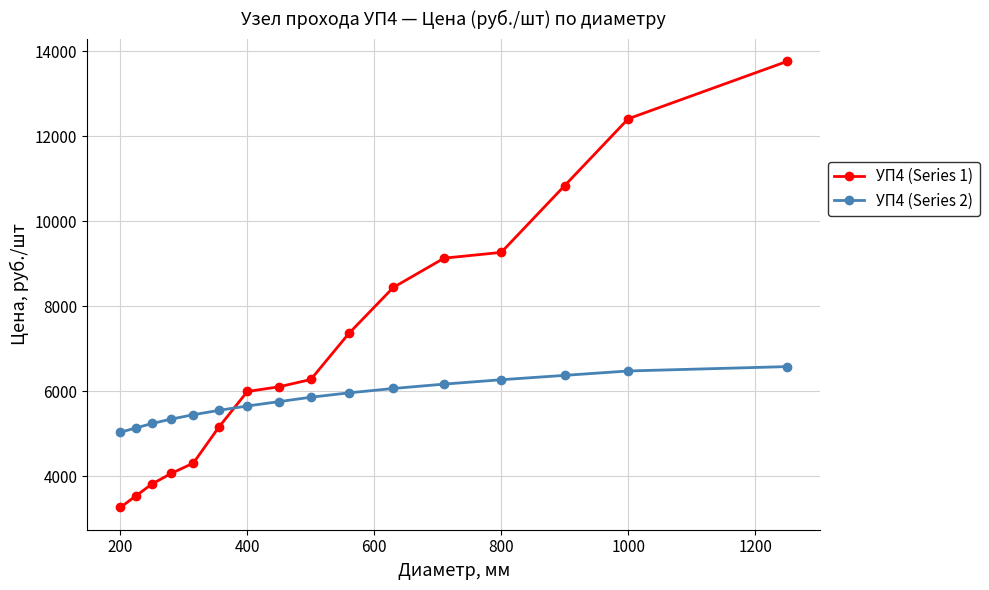

What is the smallest value displayed?

3265